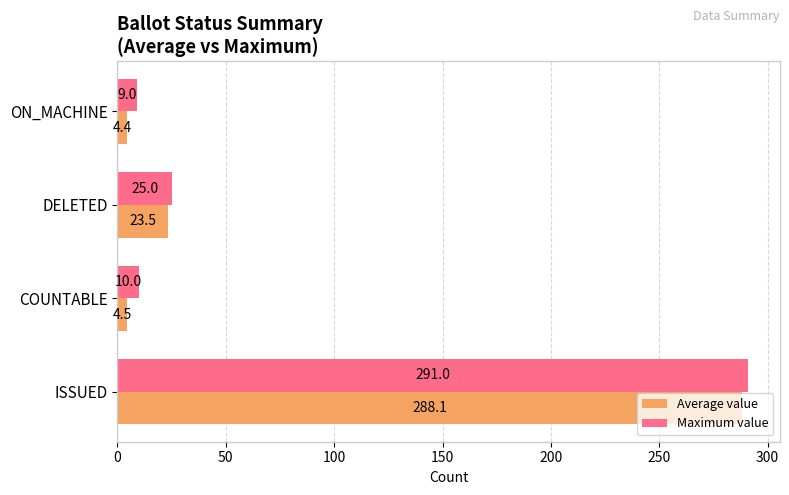

At which category does the chart reach its minimum across all series?

ON_MACHINE